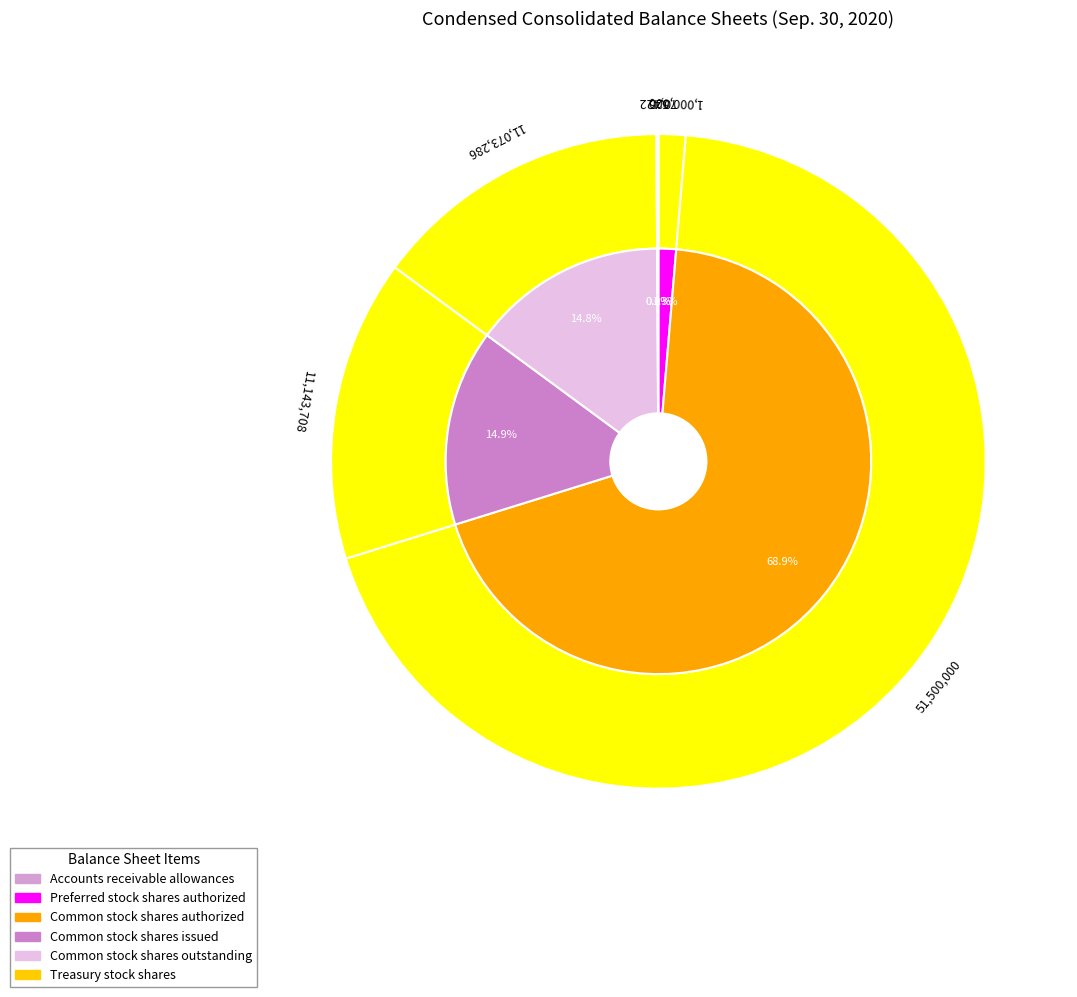

Rank the categories by value from lowest to highest.

Accounts receivable allowances, Treasury stock shares, Preferred stock shares authorized, Common stock shares outstanding, Common stock shares issued, Common stock shares authorized